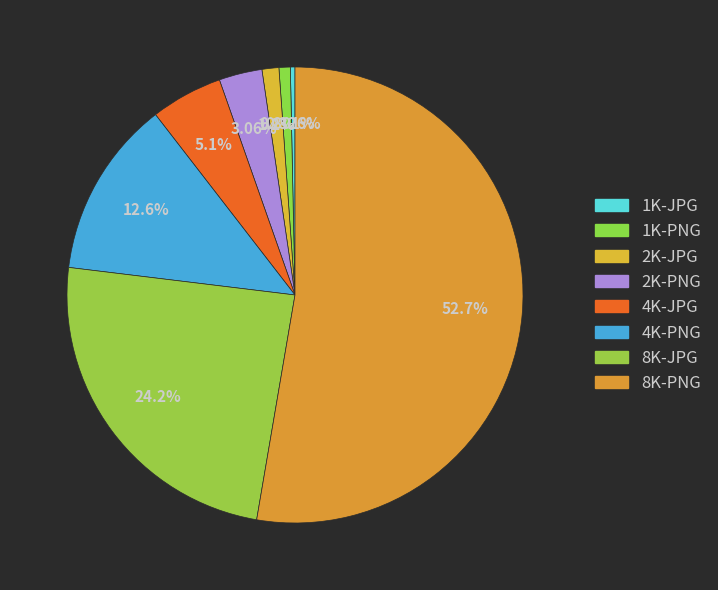

How many segments does this pie chart have?

8